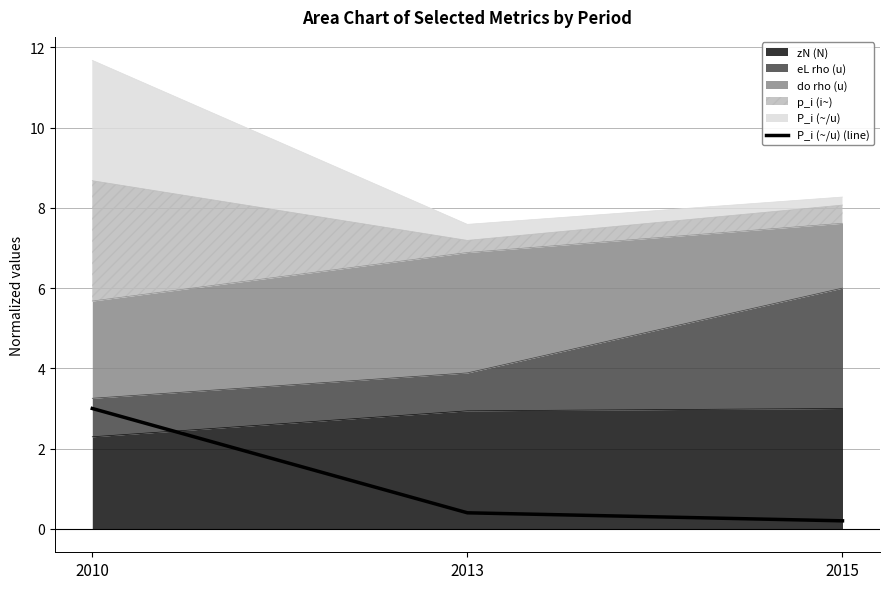

Rank the categories by value from highest to lowest.

2010, 2013, 2015